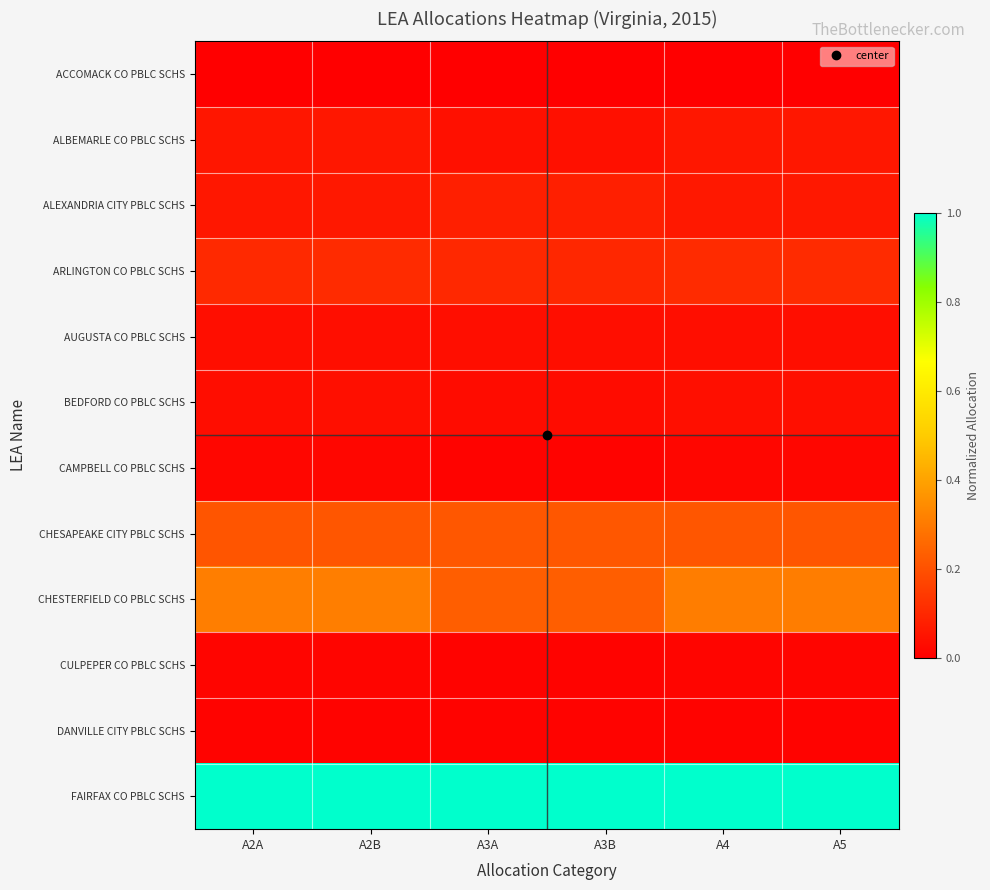

Between A2B and A2A, which is larger?

A2B